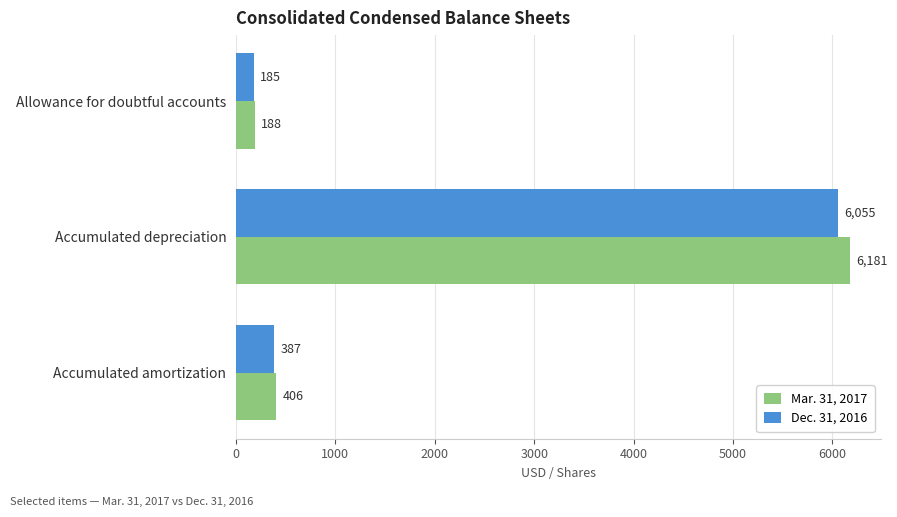

Is it true that Mar. 31, 2017 equals 188 at Allowance for doubtful accounts?

True